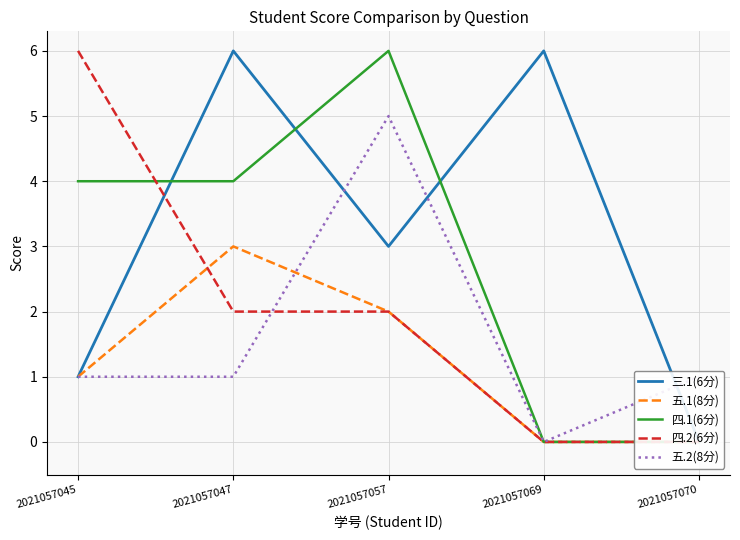

Is the value of 三.1(6分) at 2021057045 greater than the value of 五.1(8分) at 2021057047?

No